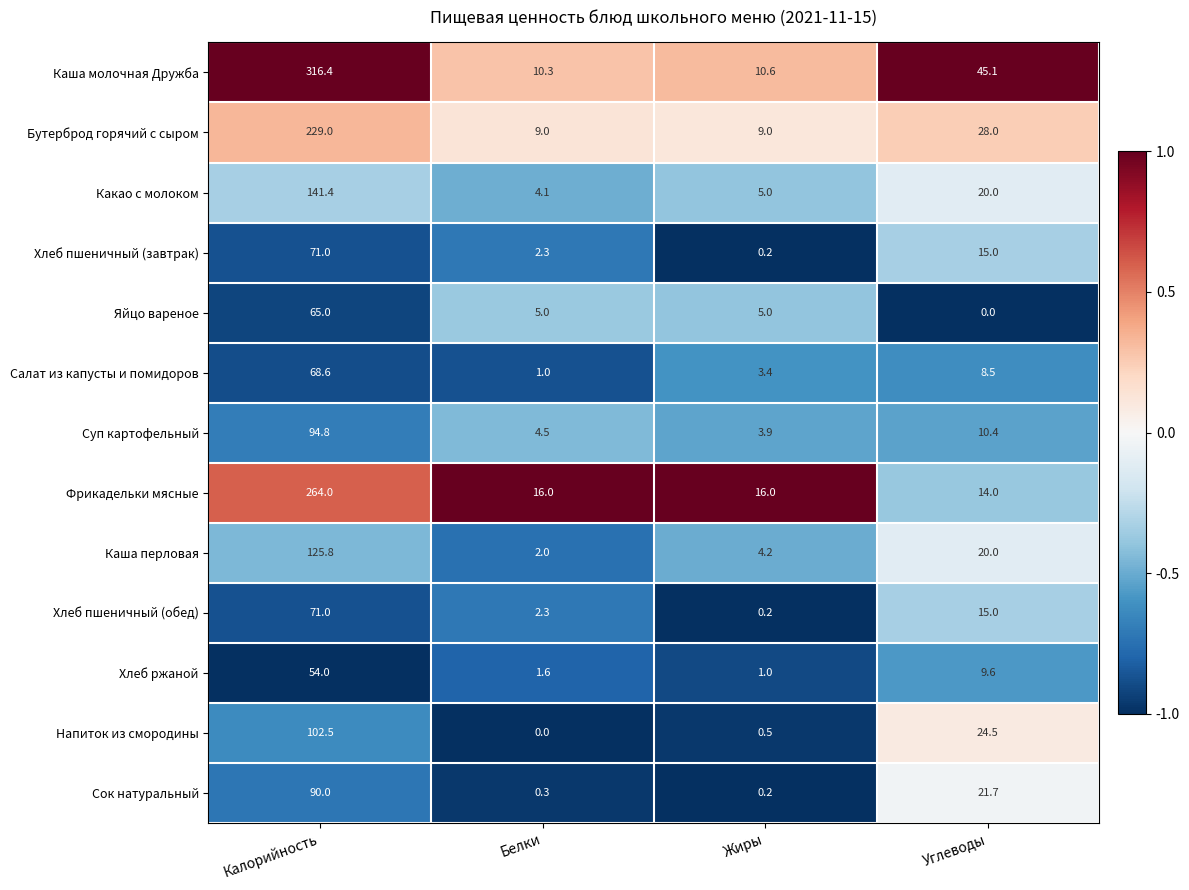

What is the sum of all Фрикадельки мясные values?

310.0